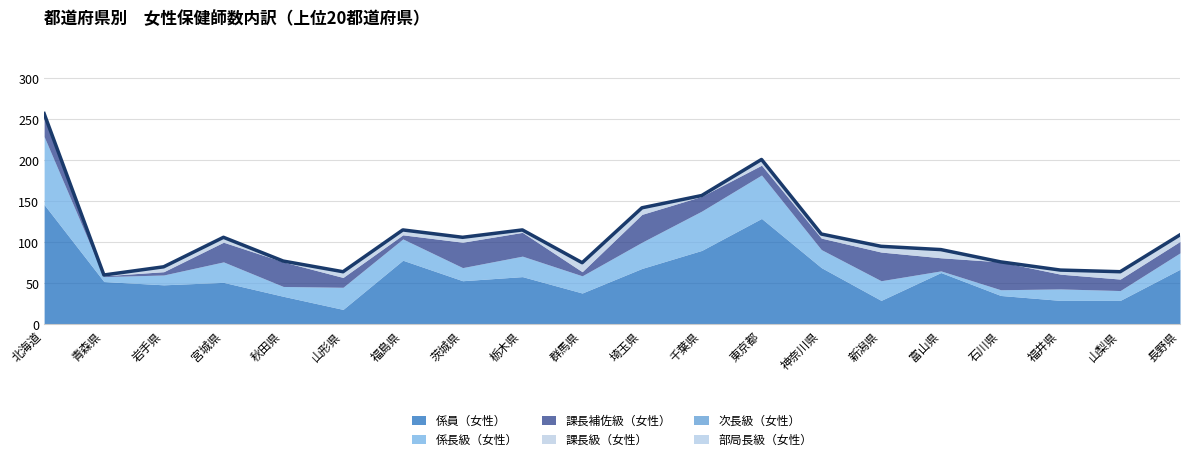

Between which two adjacent categories do 課長級（女性） and 係長級（女性） first intersect?

新潟県 and 富山県